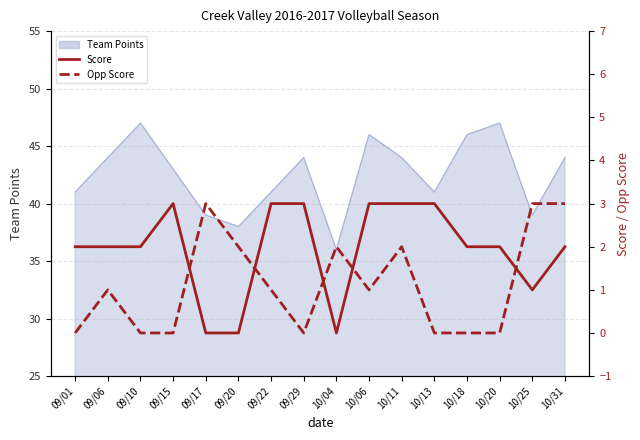

How many values in the Score series exceed 2?

6